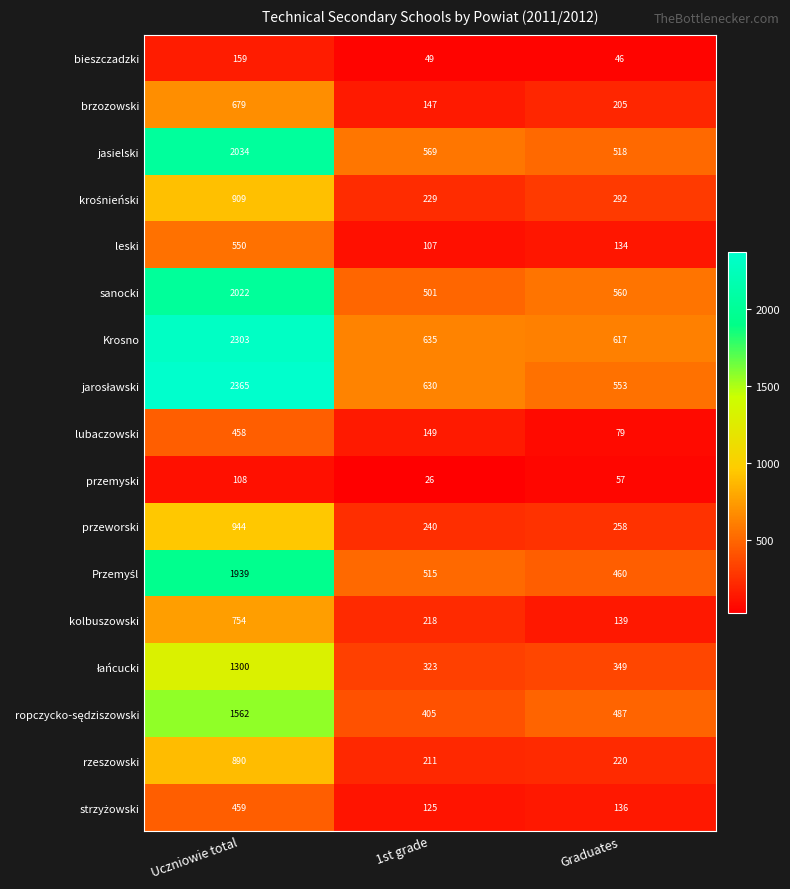

Which label corresponds to the smallest value in the chart?

1st grade